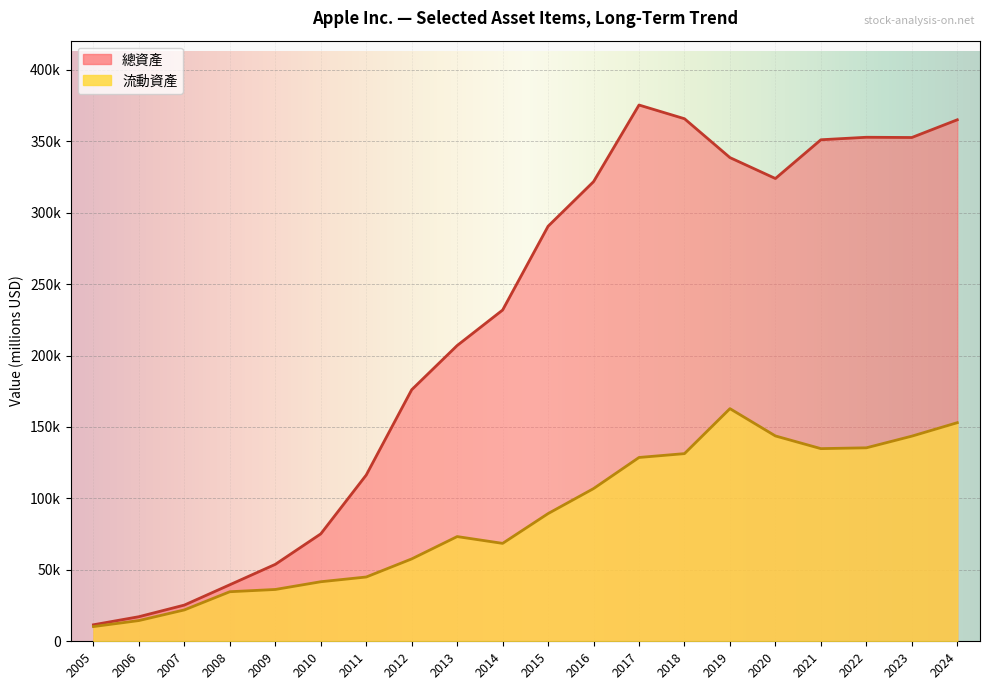

At which label does 總資產 first exceed 290479?

2016